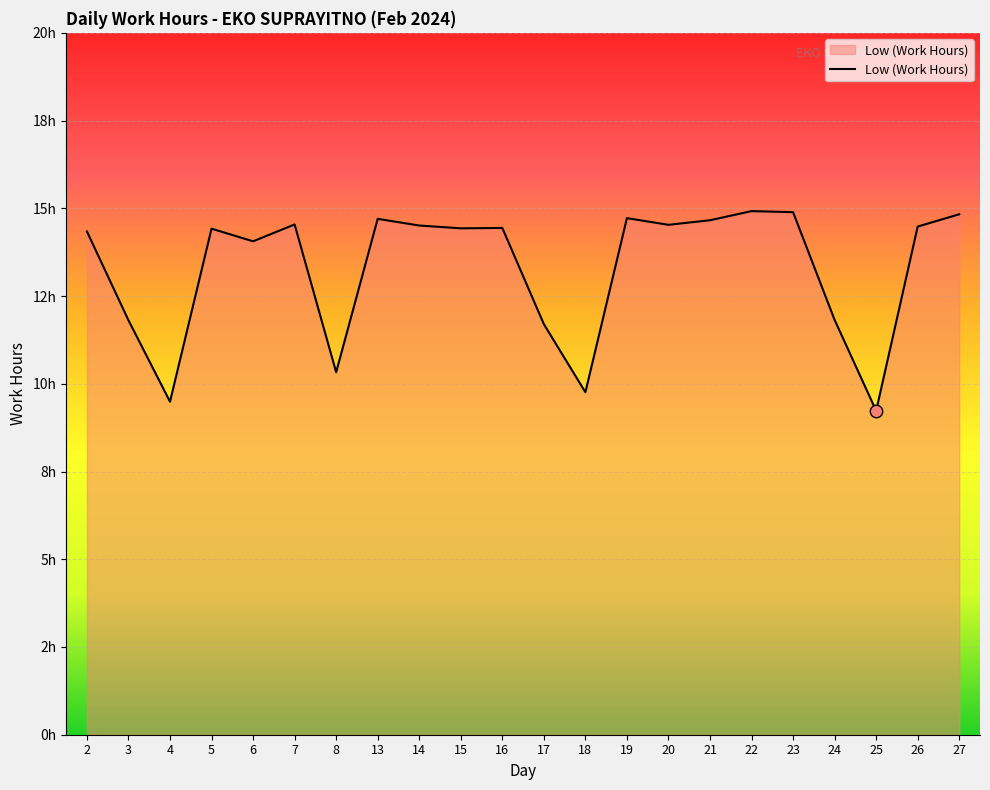

What is the change in value from 22 to 26?

-0.4